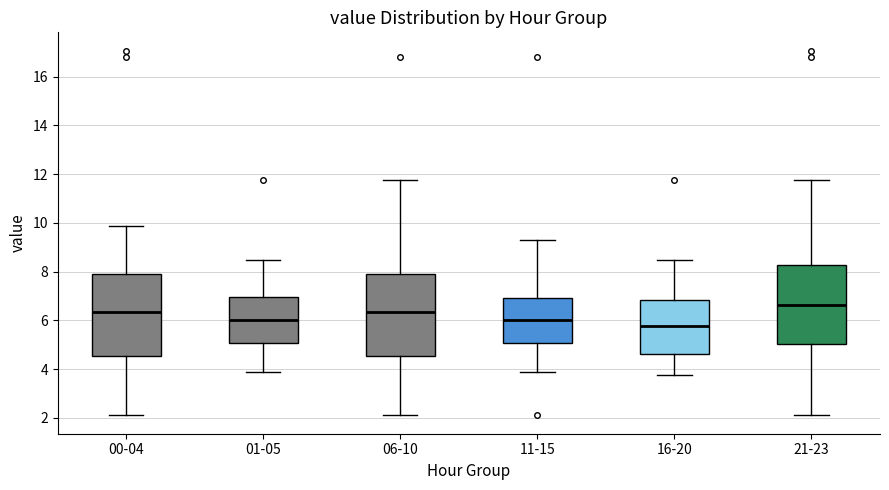

Reading left to right, transcribe this box plot: for each box, give where its median line is, the range the box spans, and where its two whiskers end, as read against the y-axis. The values are not printed on the chart, so give them approximately, as read against the axis.

00-04: median 6.4, box 4.6 to 8.0, whiskers 2.2 to 9.8
01-05: median 6.0, box 5.0 to 7.0, whiskers 4.0 to 8.4
06-10: median 6.4, box 4.6 to 8.0, whiskers 2.2 to 11.8
11-15: median 6.0, box 5.0 to 7.0, whiskers 4.0 to 9.4
16-20: median 5.8, box 4.6 to 6.8, whiskers 3.8 to 8.4
21-23: median 6.6, box 5.0 to 8.2, whiskers 2.2 to 11.8